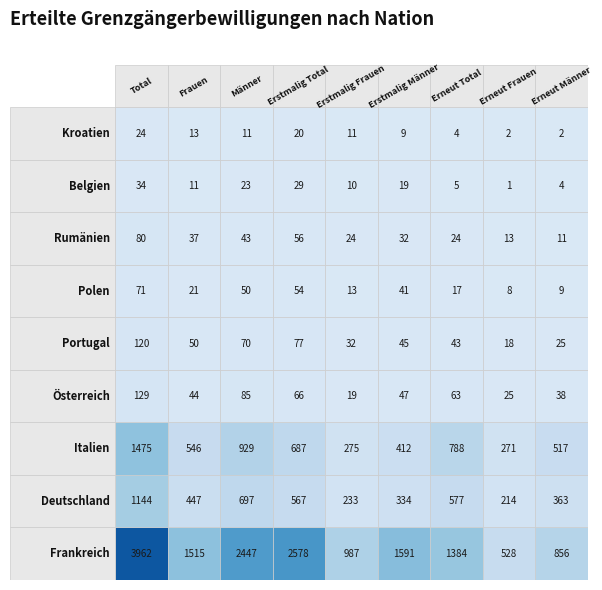

Reading left to right, list all the values displayed in this chart.

Frankreich: 3962	1515	2447	2578	987	1591	1384	528	856
Deutschland: 1144	447	697	567	233	334	577	214	363
Italien: 1475	546	929	687	275	412	788	271	517
Österreich: 129	44	85	66	19	47	63	25	38
Portugal: 120	50	70	77	32	45	43	18	25
Polen: 71	21	50	54	13	41	17	8	9
Rumänien: 80	37	43	56	24	32	24	13	11
Belgien: 34	11	23	29	10	19	5	1	4
Kroatien: 24	13	11	20	11	9	4	2	2